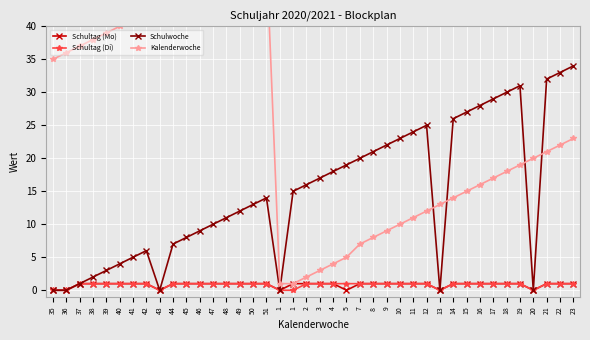

True or false: Schultag (Mo) has more than 0 points higher than both neighbors.

False